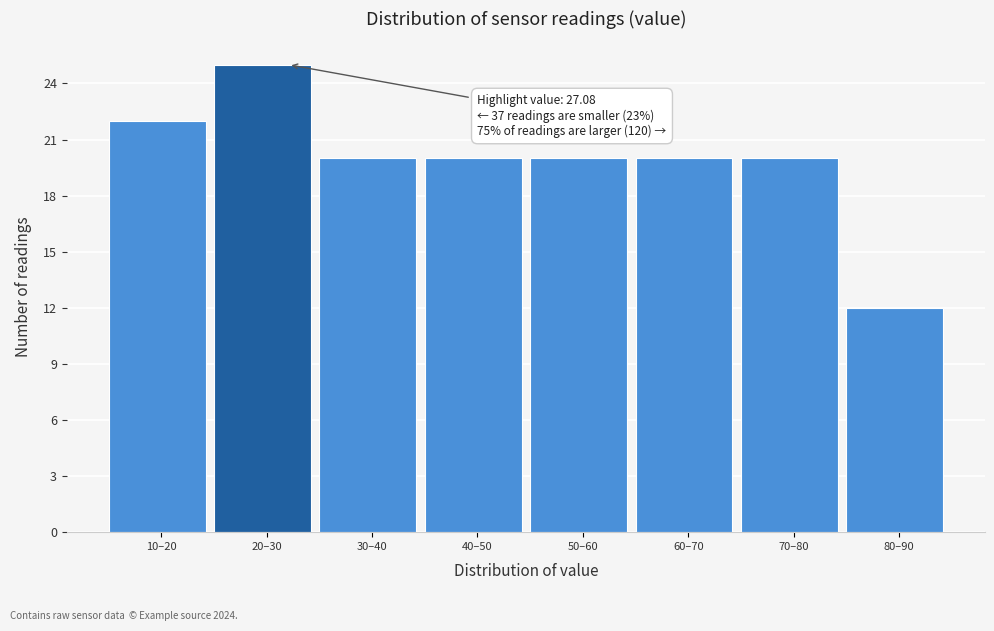

Reading left to right, list all the values displayed in this chart.

22	25	20	20	20	20	20	12